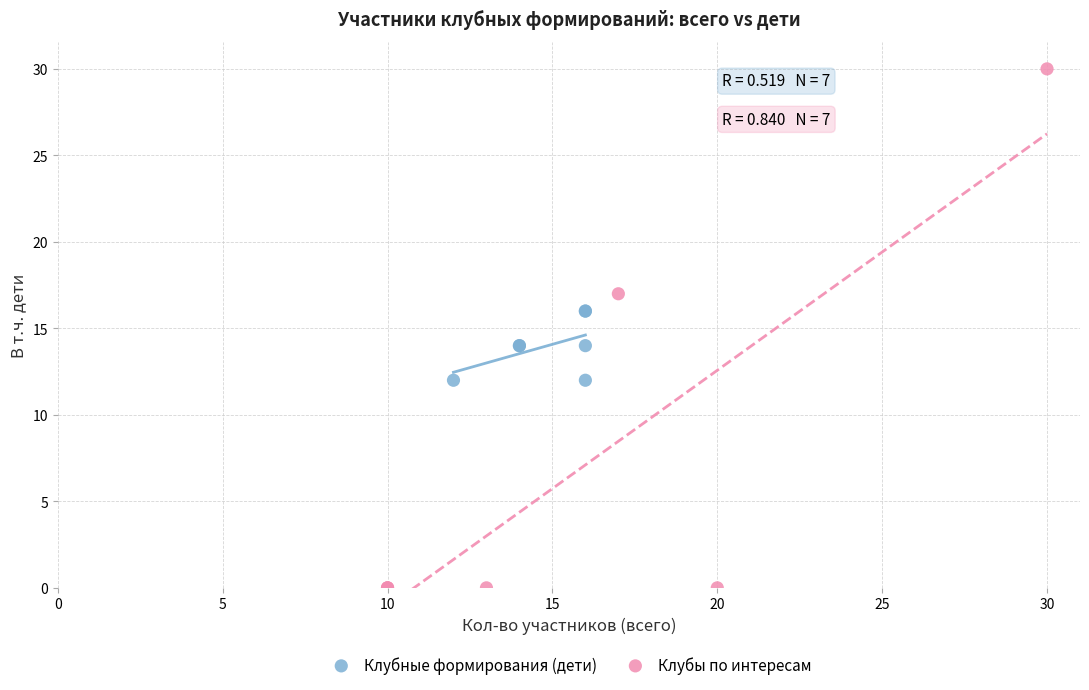

Which series reaches the minimum Y coordinate?

Клубы по интересам